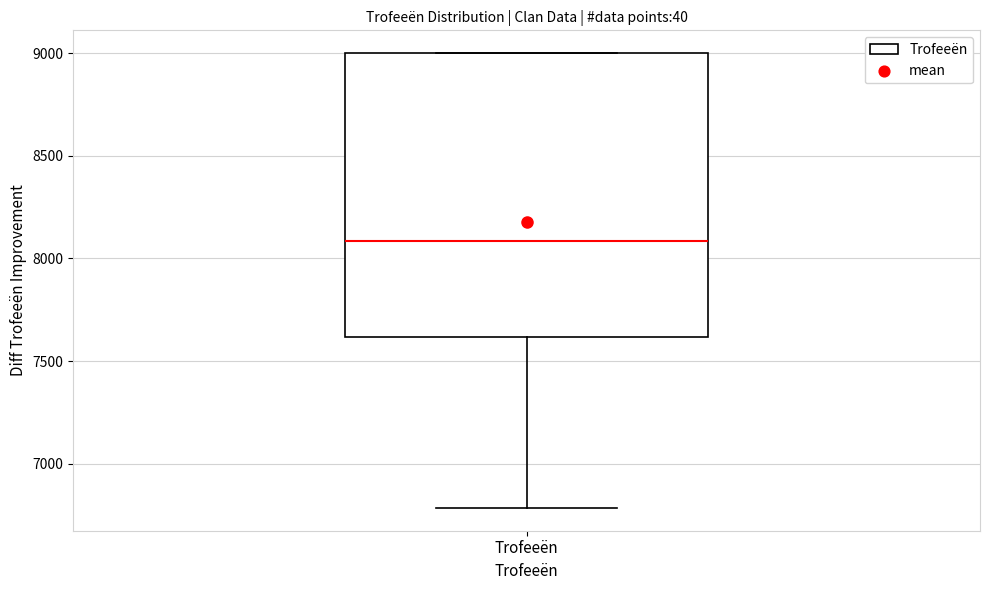

Read this box plot against the y-axis: the position of the median line, the range covered by the box, and the ends of both whiskers. The values are not printed on the chart, so give them approximately, as read against the axis.

median 8100, box 7600 to 9000, whiskers 6800 to 9000